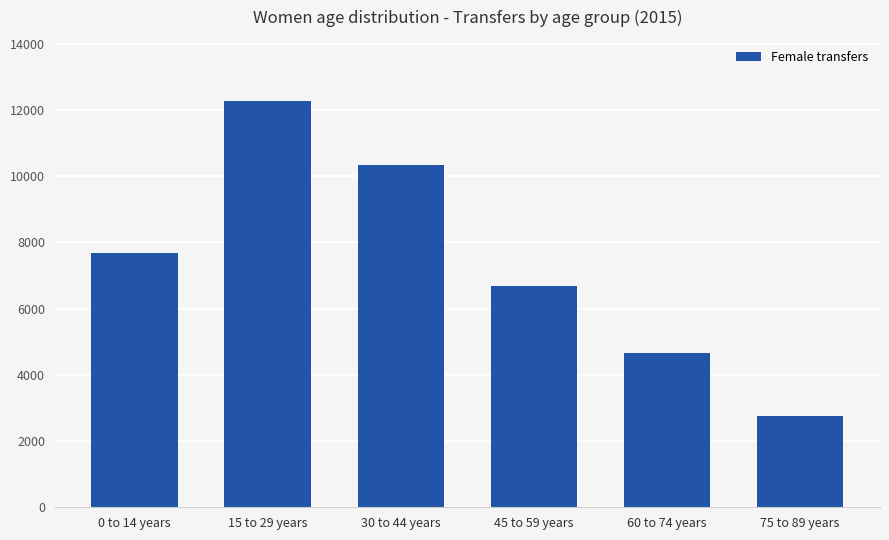

How many values are between 4644 and 10345?

4